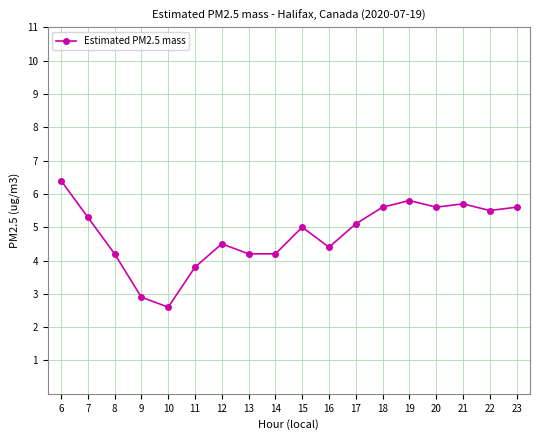

Which category has the lowest value across all series?

10